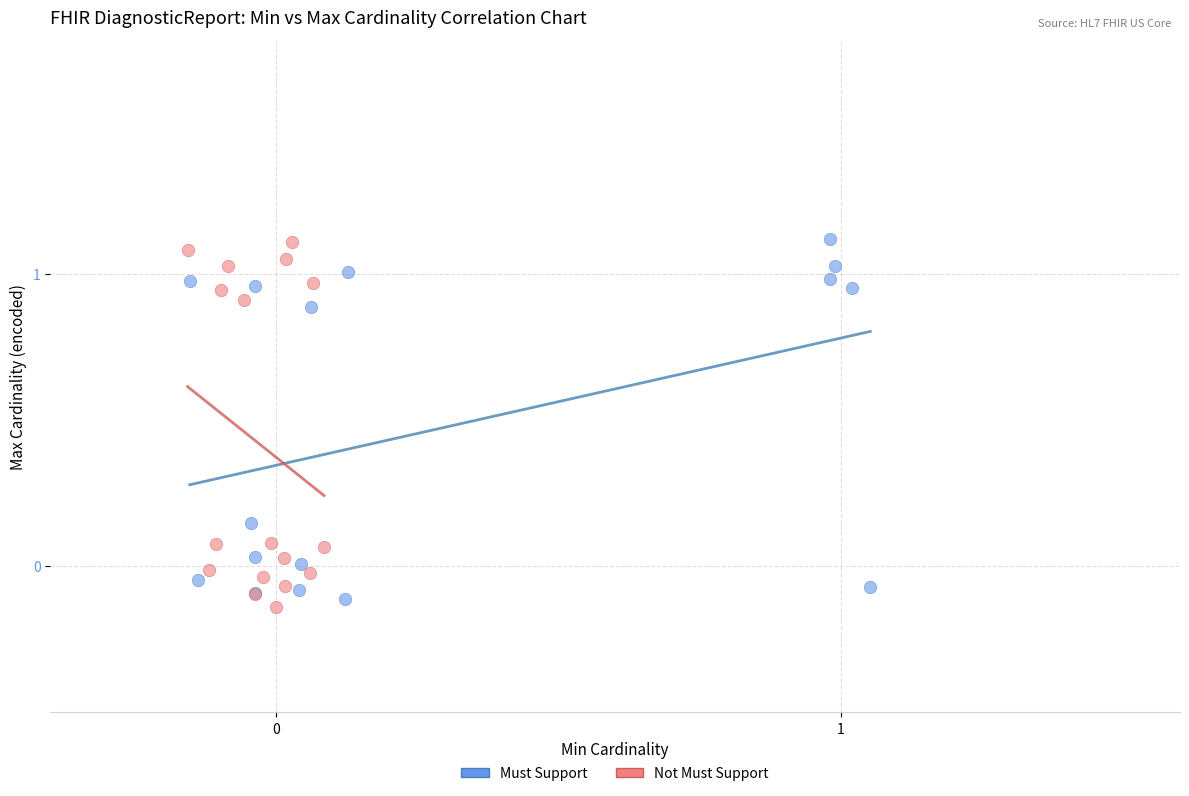

What are all the series names shown in the legend?

Must Support, Not Must Support